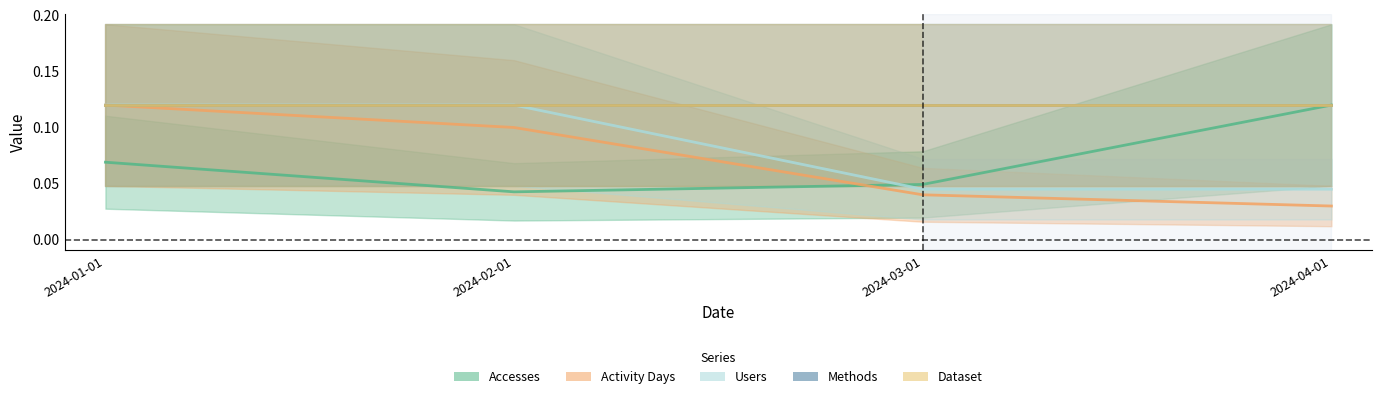

Rank the series at 2024-01-01 from highest to lowest value.

Activity Days, Users, Accesses